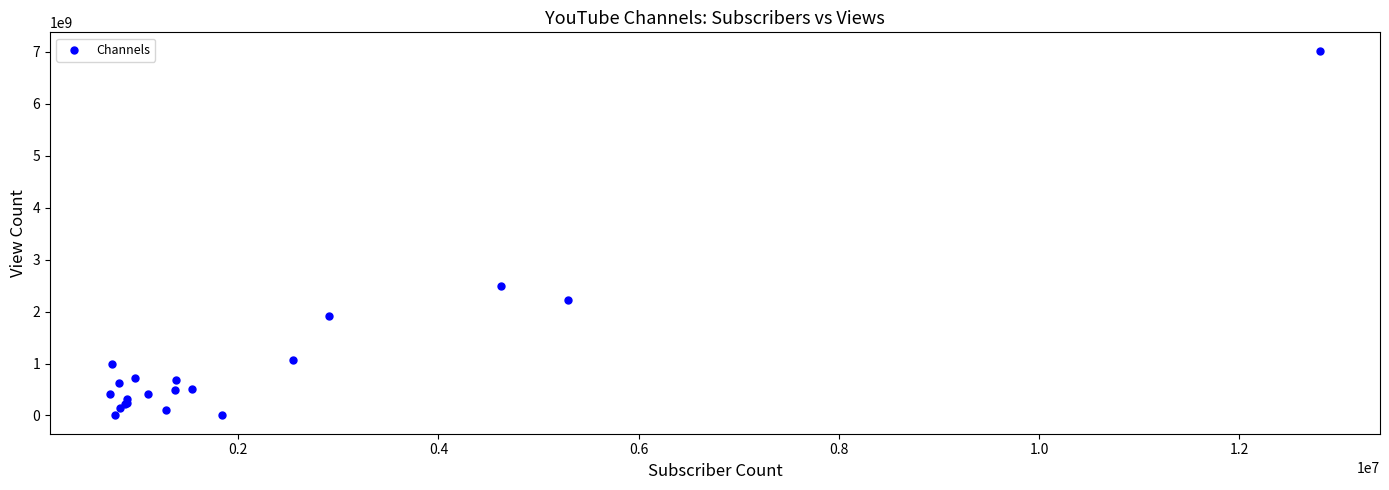

What Y value in the scatter plot is closest to 3512498761?

2498322281